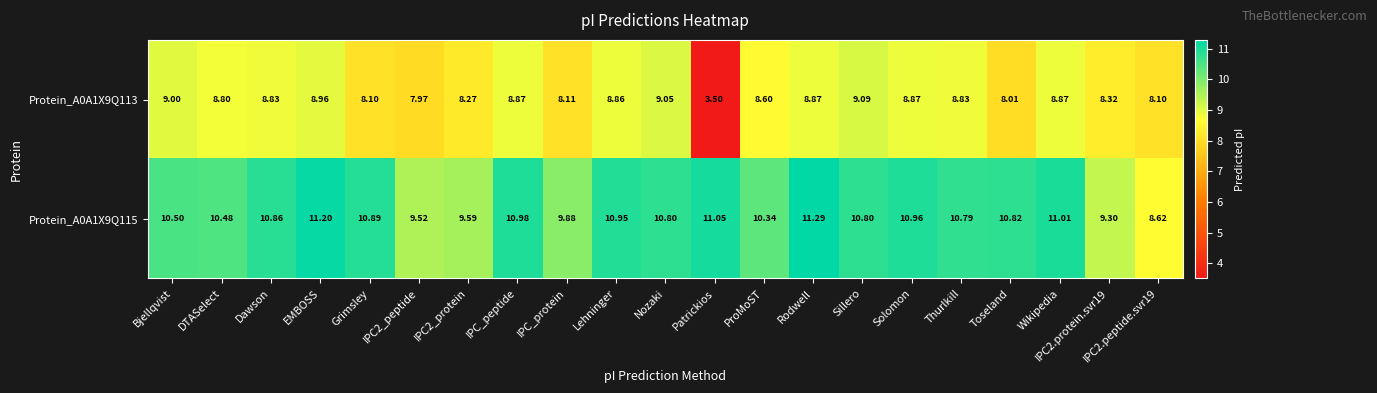

Where does the Protein_A0A1X9Q115 series first go above 10?

Bjellqvist